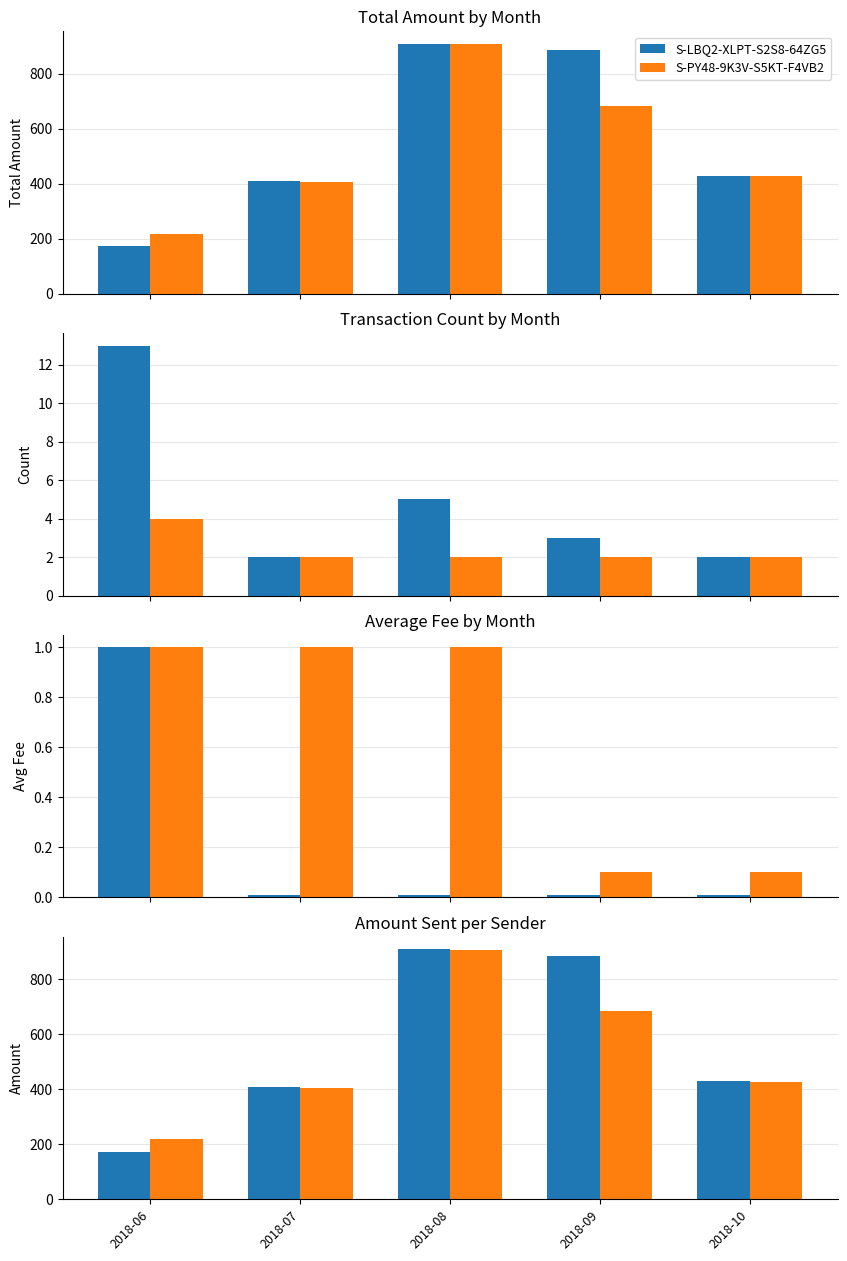

Where is S-PY48-9K3V-S5KT-F4VB2 nearest to the value 563?

2018-09